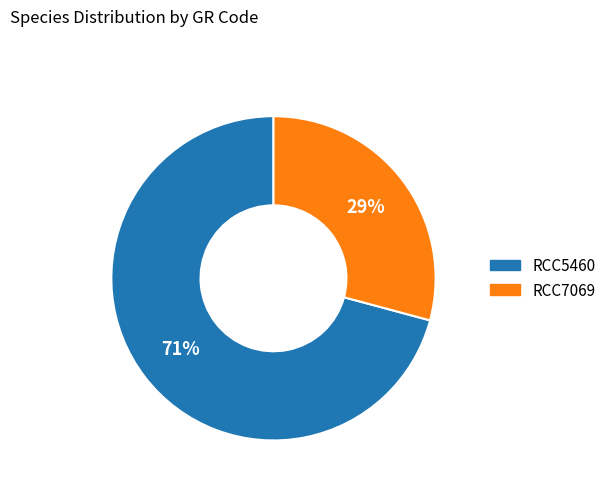

Which category has the smallest portion of the pie?

RCC7069